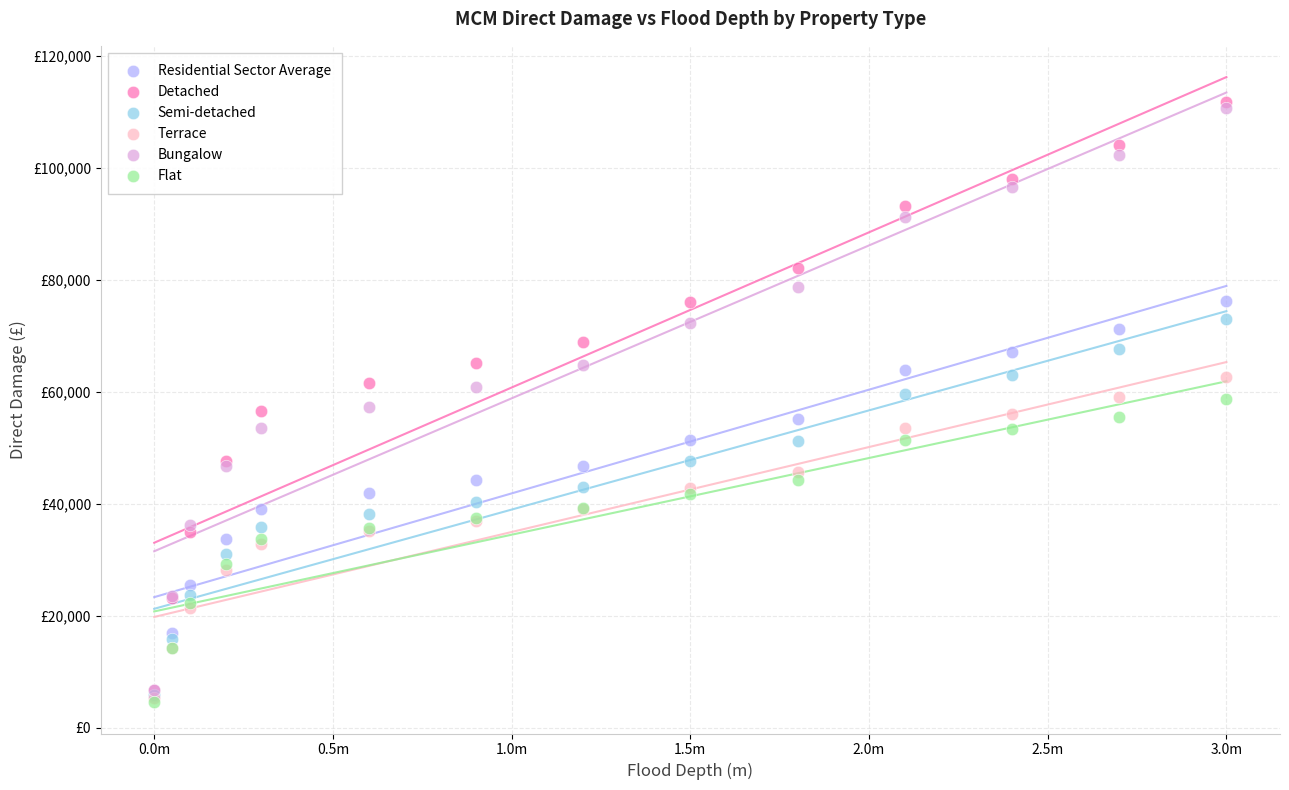

Which series has the widest spread of Y values?

Detached